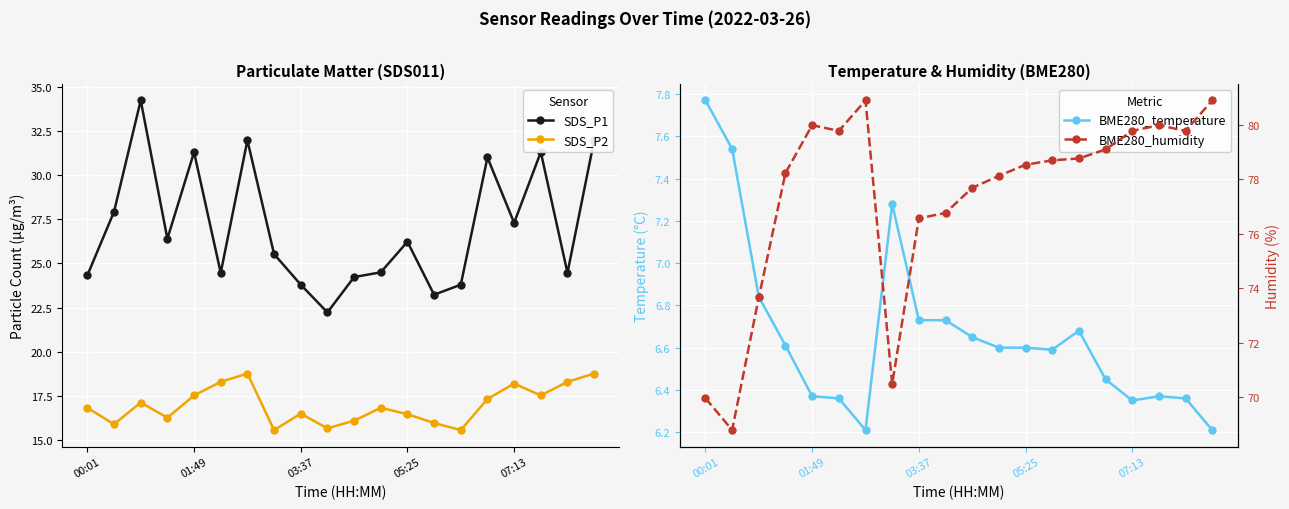

True or false: BME280_temperature and BME280_humidity intersect in this chart.

False